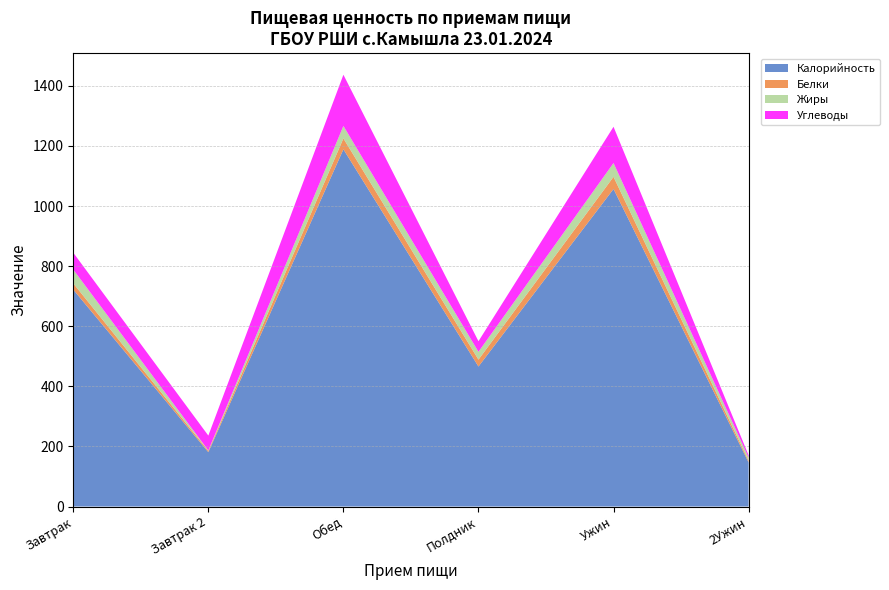

Reading left to right, what are all the values shown in this chart?

Калорийность: 722.0	181.0	1189.0	466.0	1057.0	147.0
Белки: 20.7	4.2	36.2	23.0	40.4	5.6
Жиры: 45.9	1.5	41.5	26.0	45.9	10.6
Углеводы: 56.2	49.5	170.5	35.2	120.7	7.5